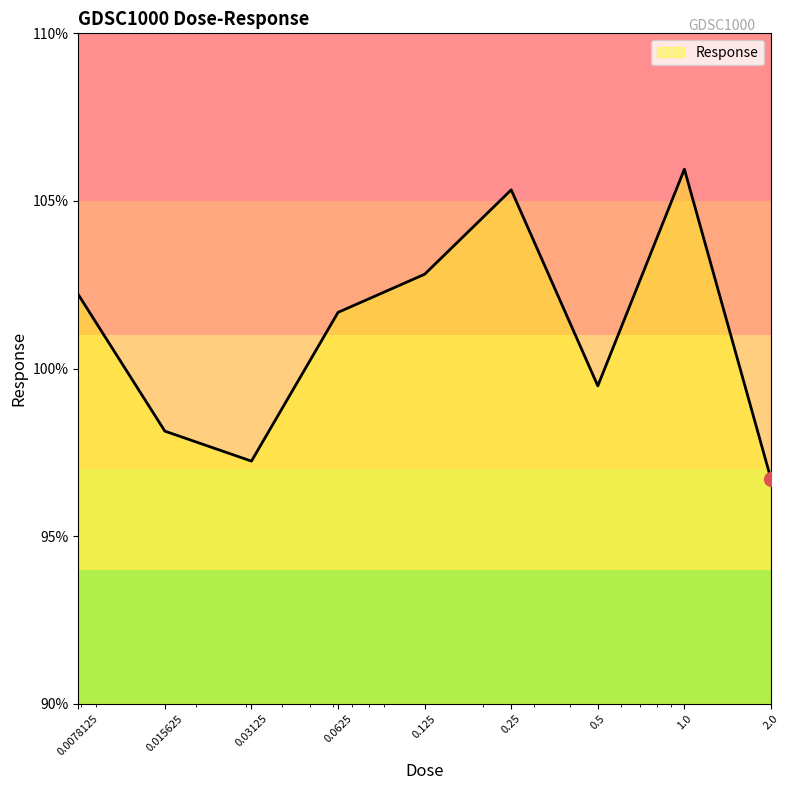

What is the maximum value shown in the chart?

105.9